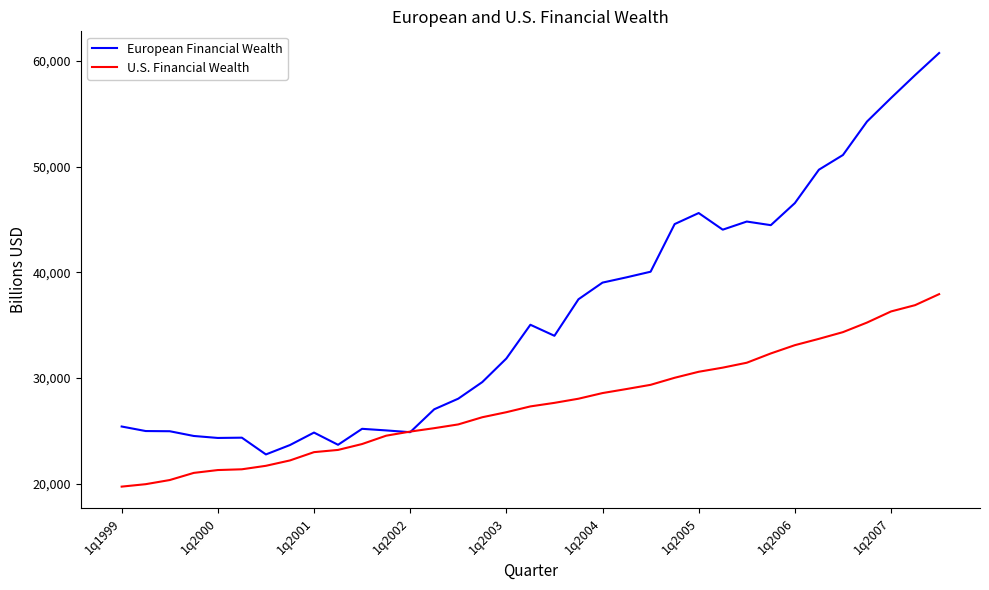

Does the chart display data point markers on the line(s)?

No